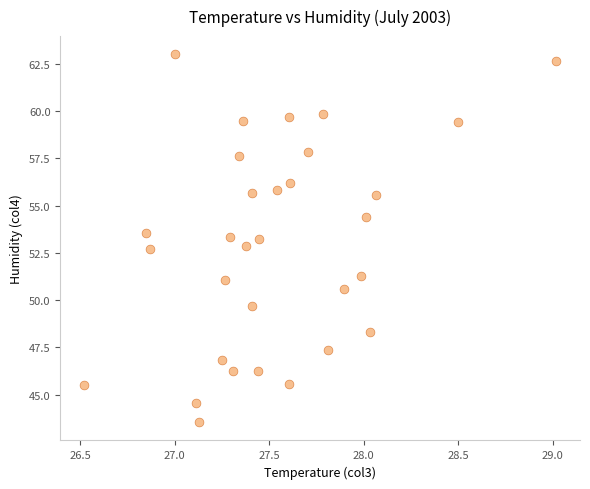

What is the range of X values (max minus min)?

2.5